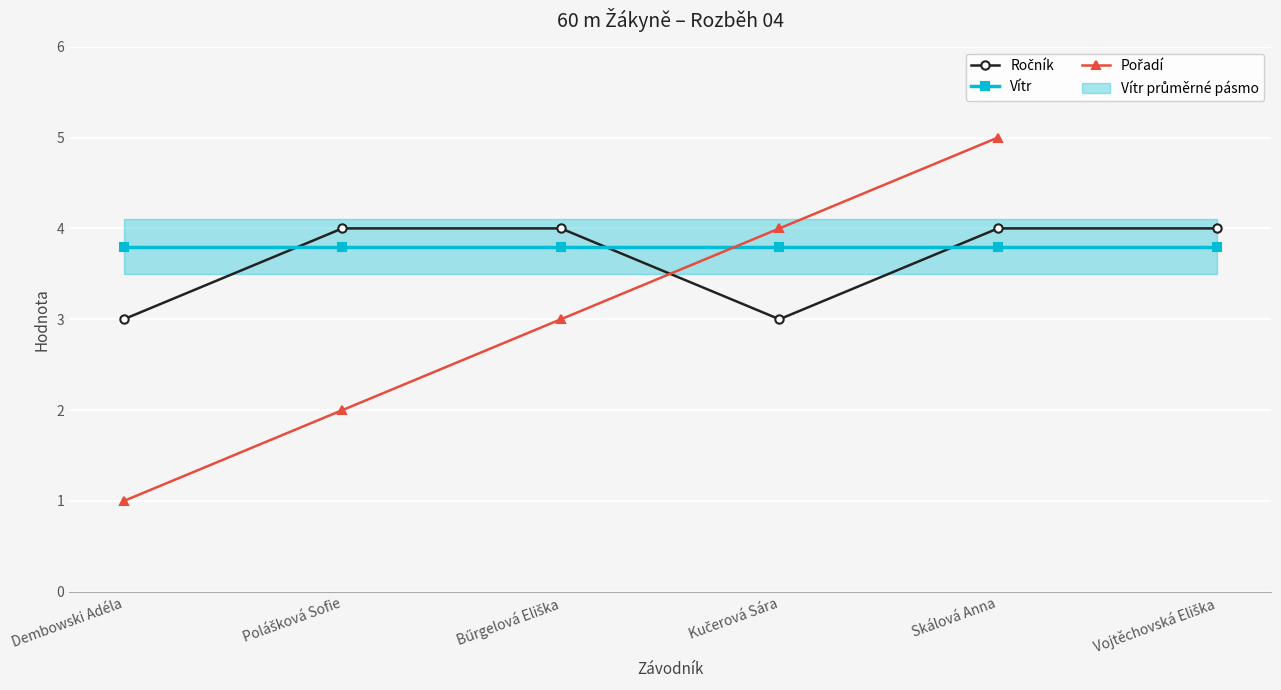

Is this an area chart (filled region under the line)?

No